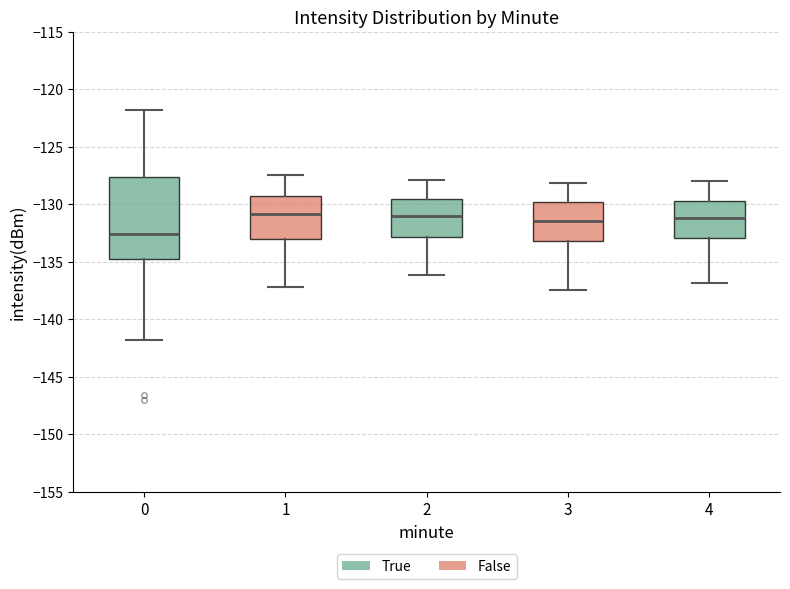

Where is the upper edge of the box at x = 1 on the y-axis? The values are not printed on the chart, so give them approximately, as read against the axis.

-129.5